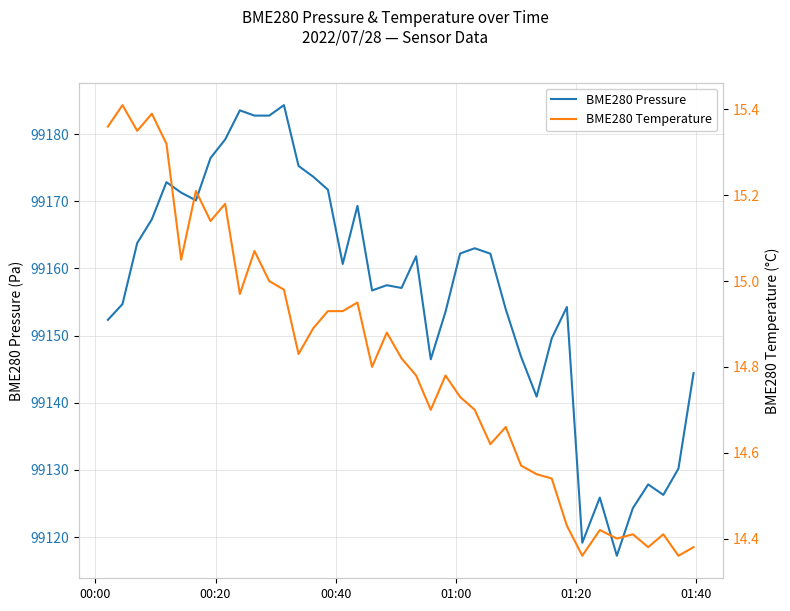

Is this an area chart (filled region under the line)?

No